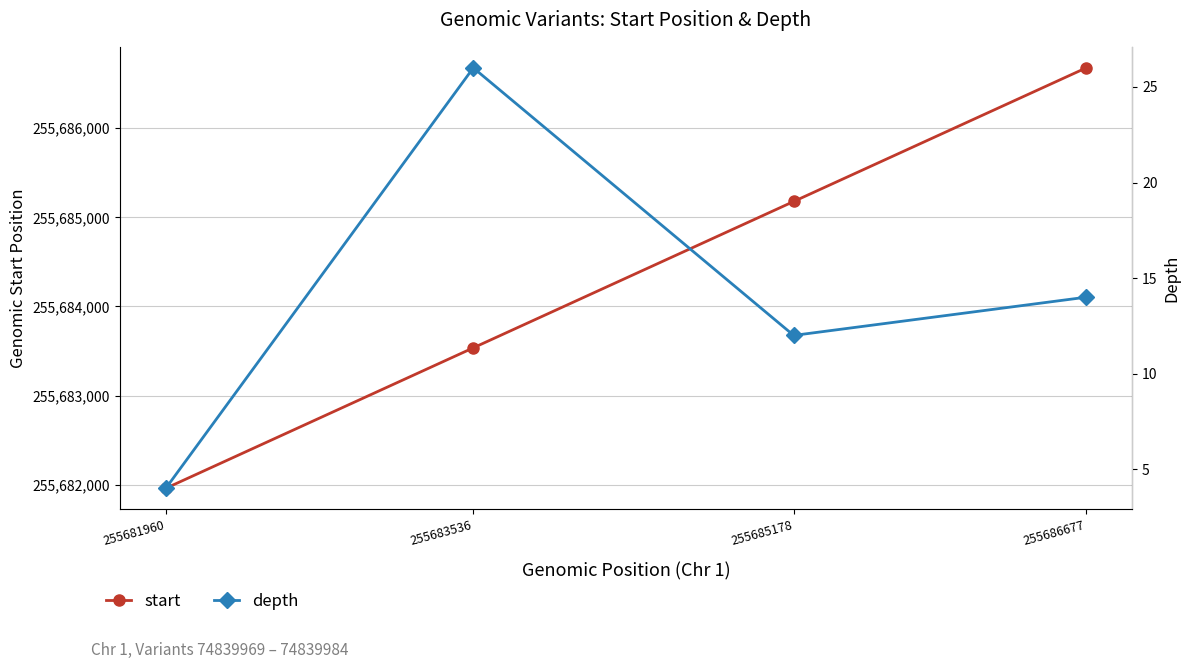

How many interior local peaks does the depth series have?

1